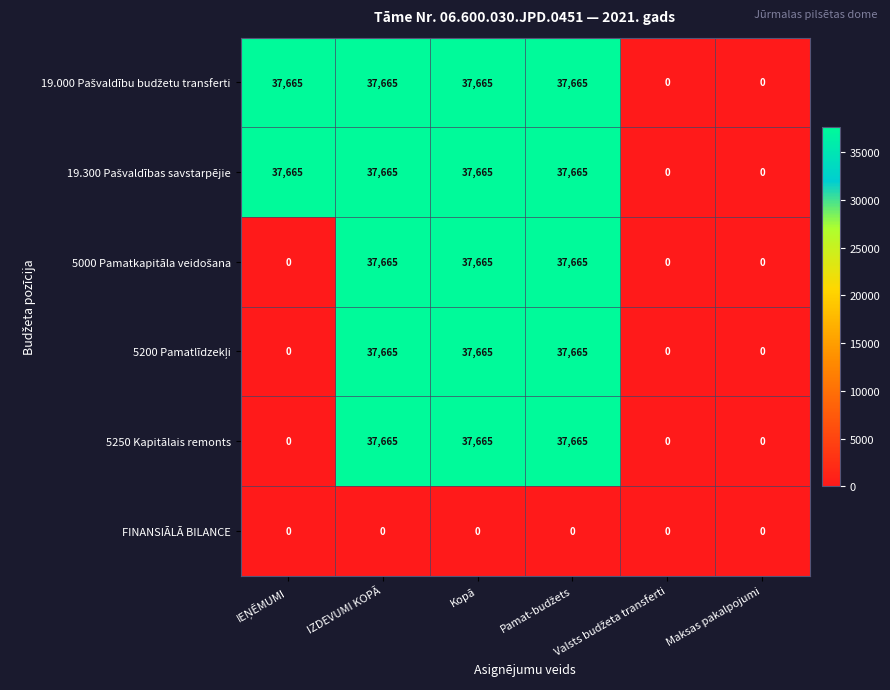

Count the 5250 Kapitālais remonts values in the range 0 to 37665.

6